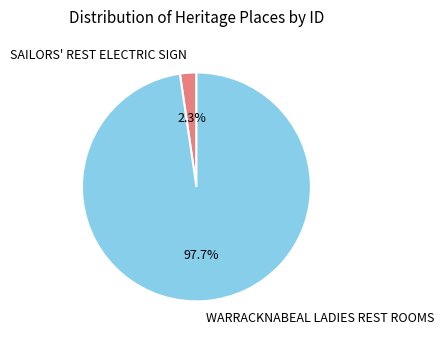

What is the largest slice in the pie chart?

WARRACKNABEAL LADIES REST ROOMS